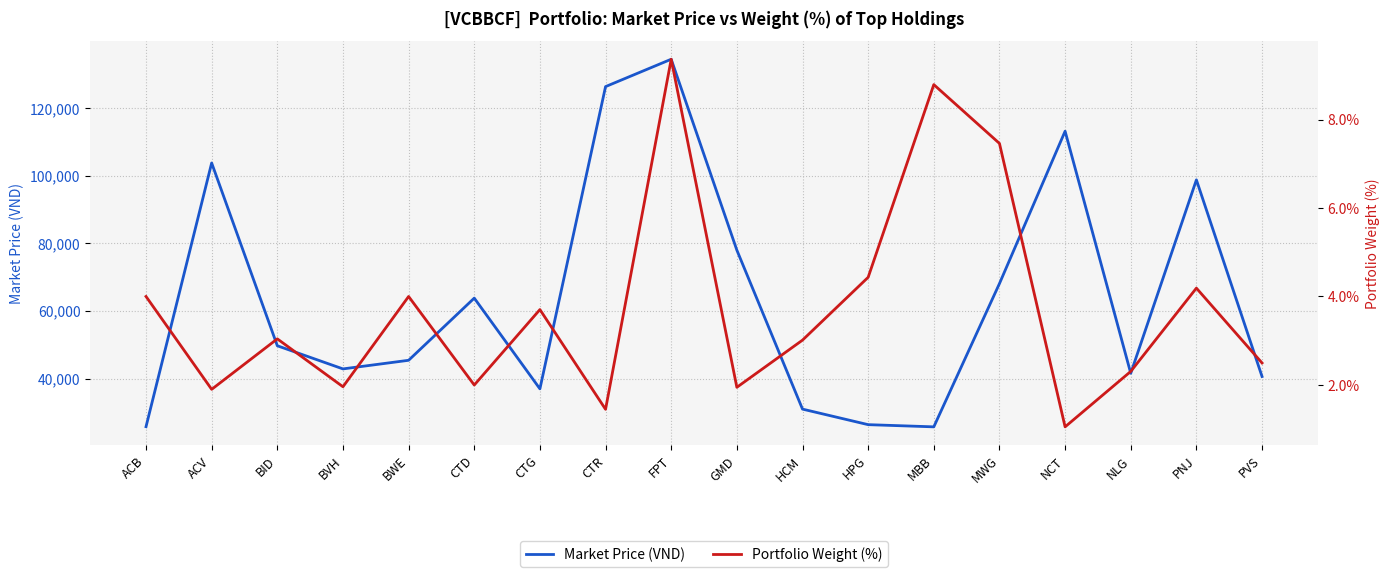

What is the spread (max minus min) of values at NCT?

113198.9